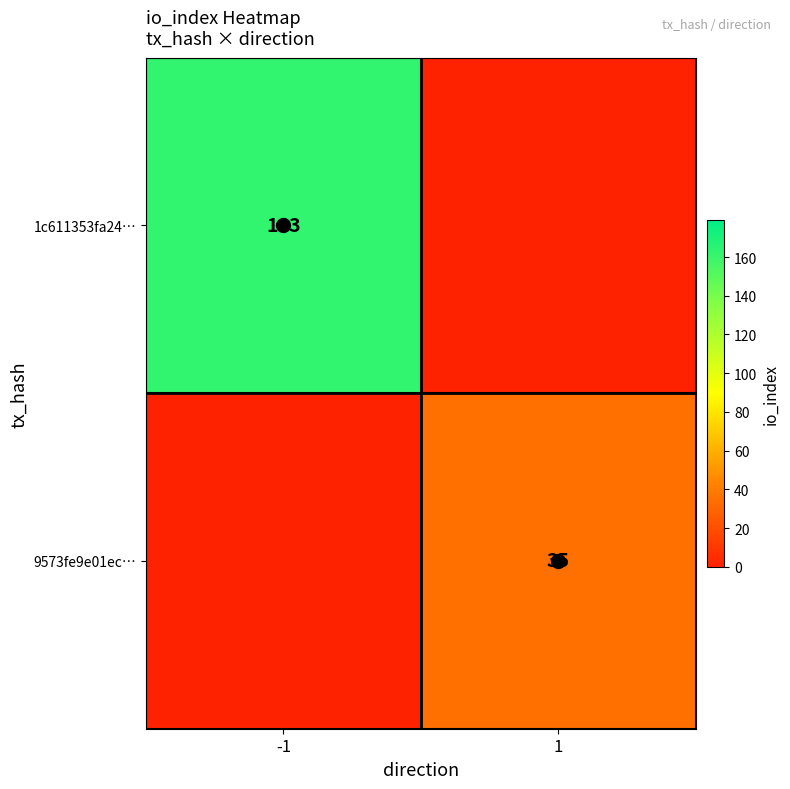

The value of 9573fe9e01ec… at 1 is 48. True or false?

False